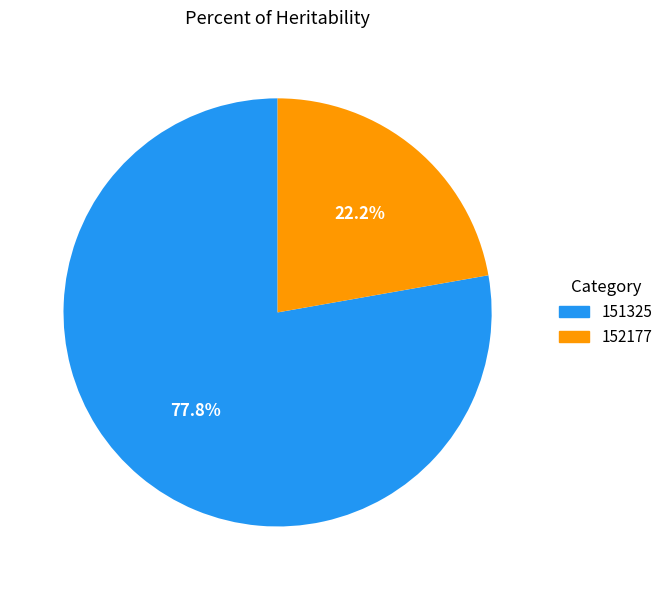

What is the ratio of the value at 151325 to the value at 152177?

3.5